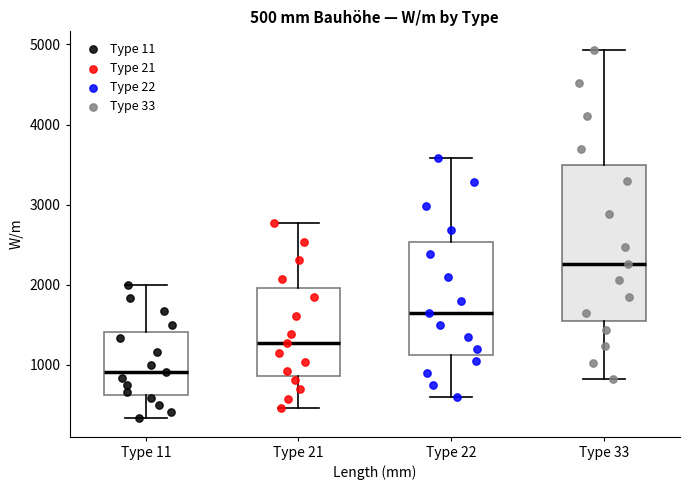

Which box is the tallest, from its lower edge to its upper edge?

Type 33